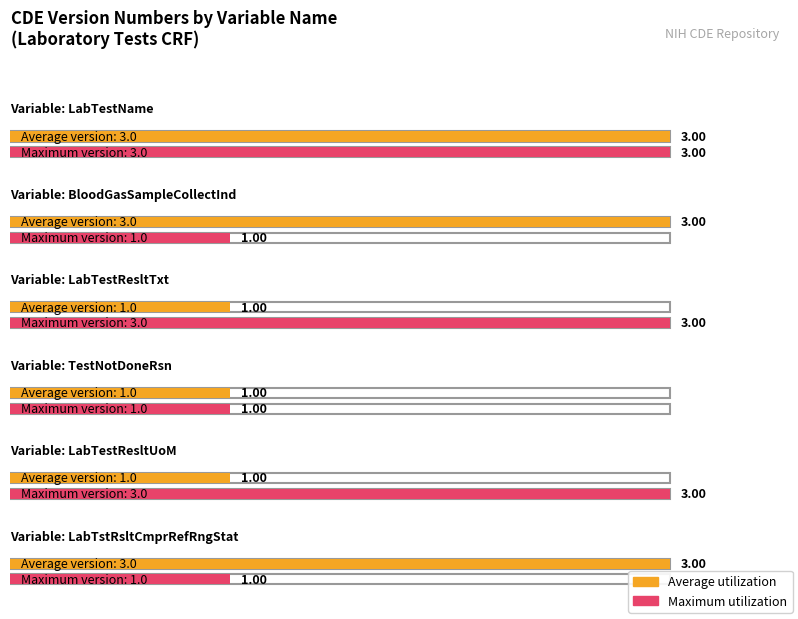

What is the minimum value for Maximum utilization?

1